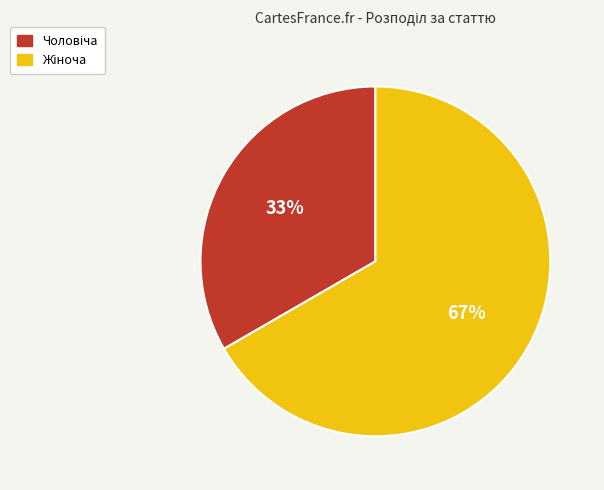

To the nearest percent, what is the average slice percentage?

50%